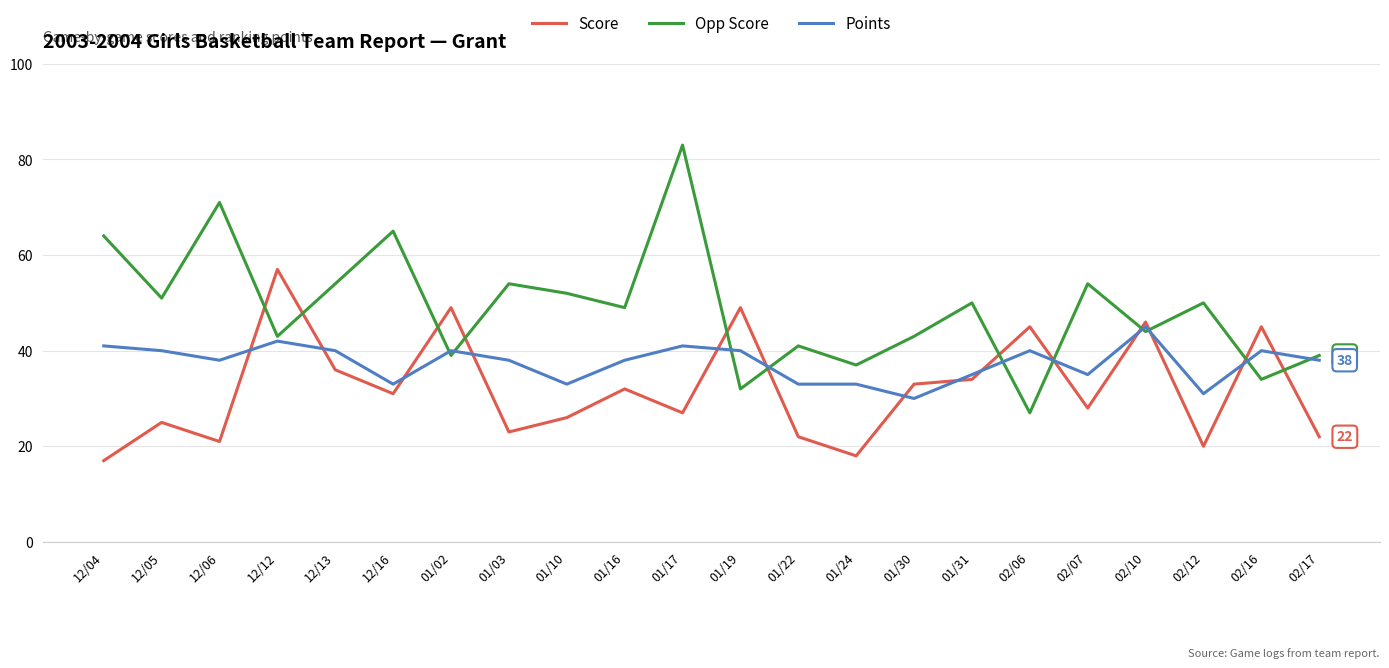

Where does the Score series first go above 31?

12/12